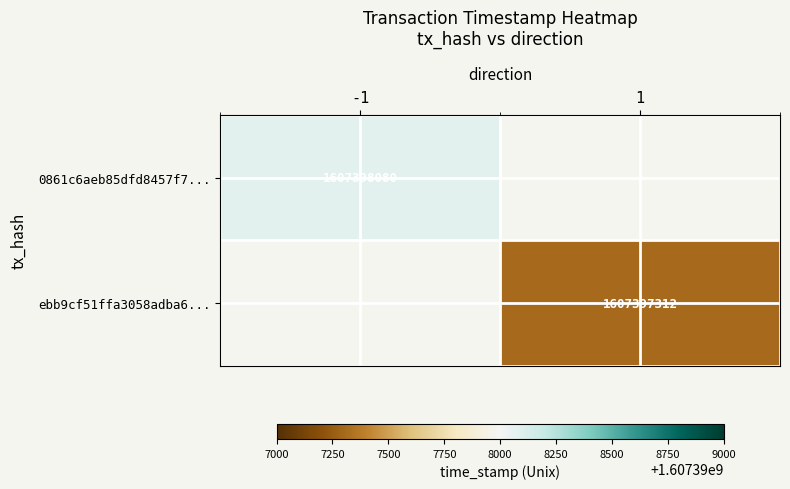

The ebb9cf51ffa3058adba6563ce69a1c5d36d42b3 series shows 498912778 at 1. True or false?

False